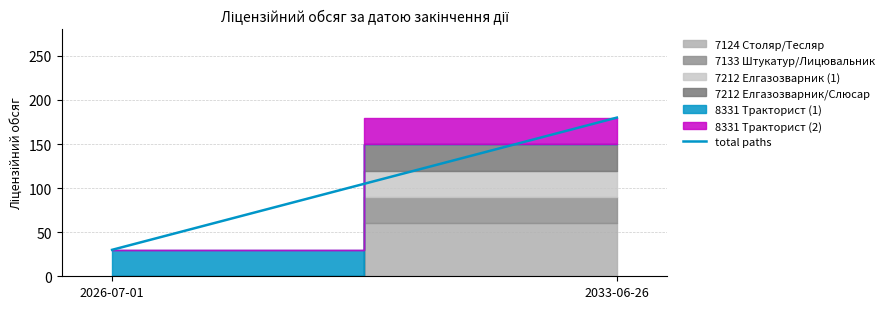

What is the value of the 2nd point from the left?

180